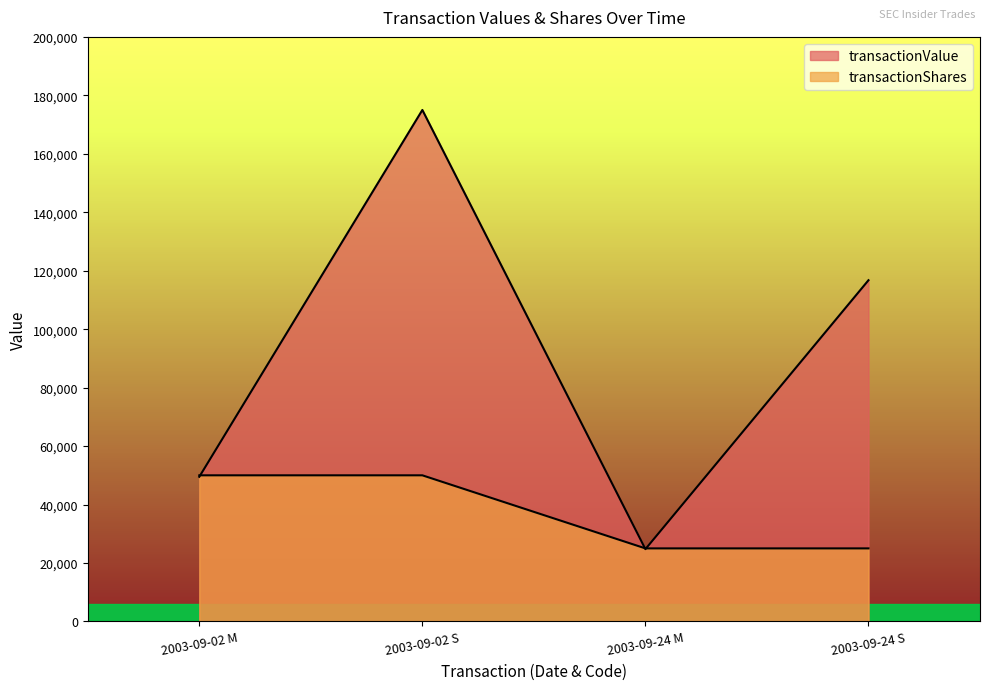

Reading left to right, what are all the values shown in this chart?

transactionValue: 49500	175000	24750	116750
transactionShares: 50000	50000	25000	25000